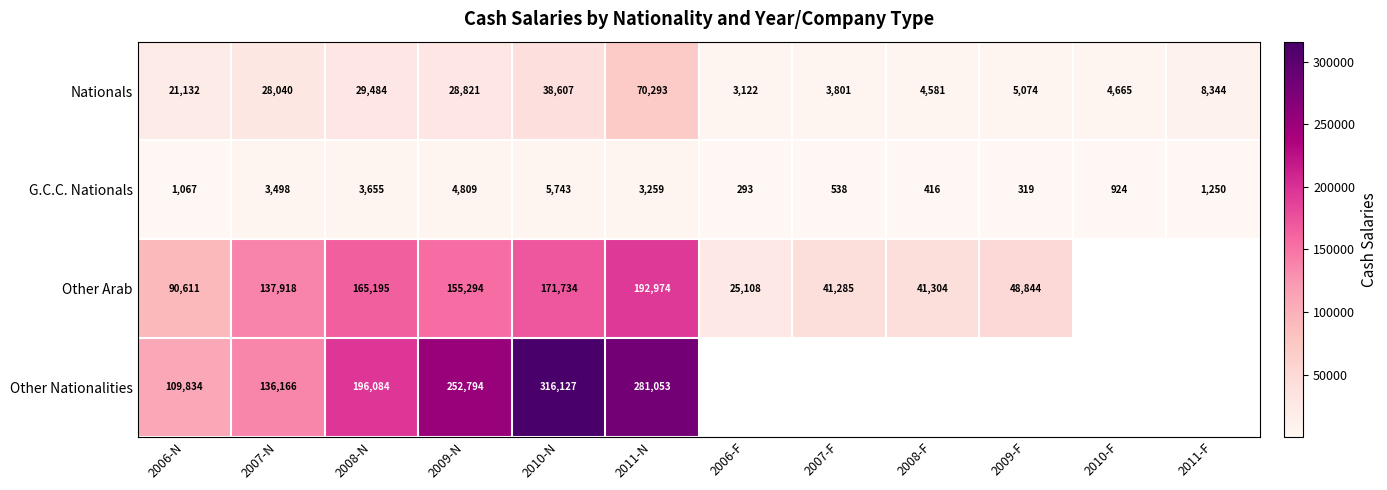

Between 2009-F and 2006-N, which is larger?

2006-N